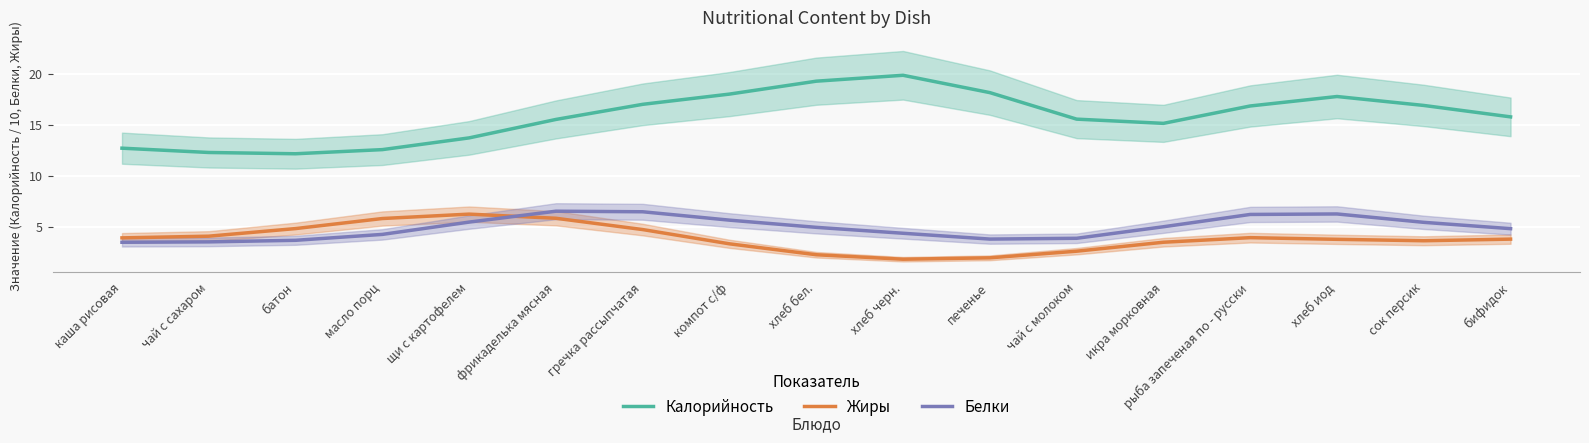

True or false: Жиры has more than 2 interior local peaks.

False